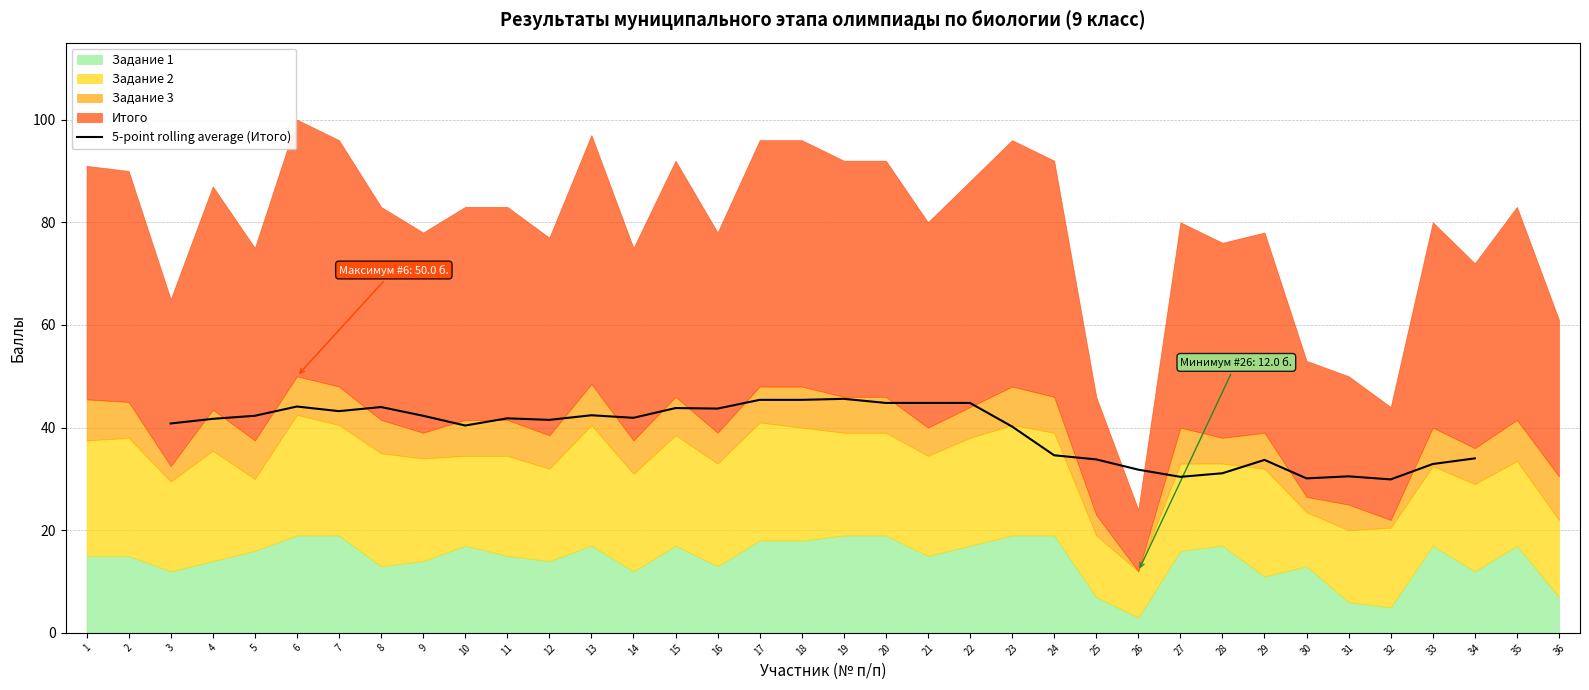

Is it true that 5-point rolling average (Итого) equals 59.9 at 14?

False